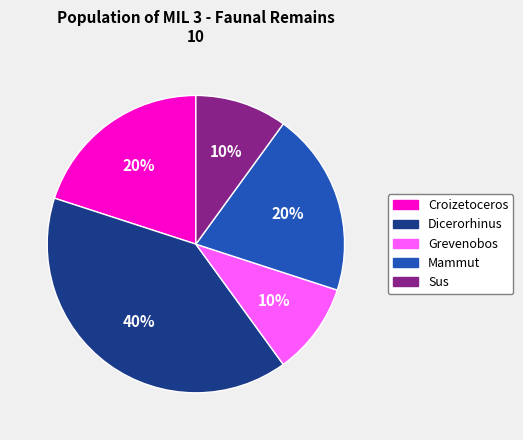

True or false: Grevenobos accounts for 1% of the total.

False